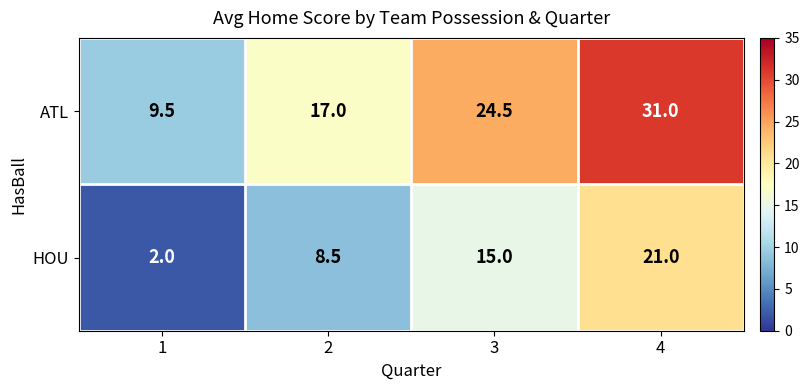

Reading left to right, transcribe all the data shown in this chart.

ATL: 1=9.5	2=17.0	3=24.5	4=31.0
HOU: 1=2.0	2=8.5	3=15.0	4=21.0